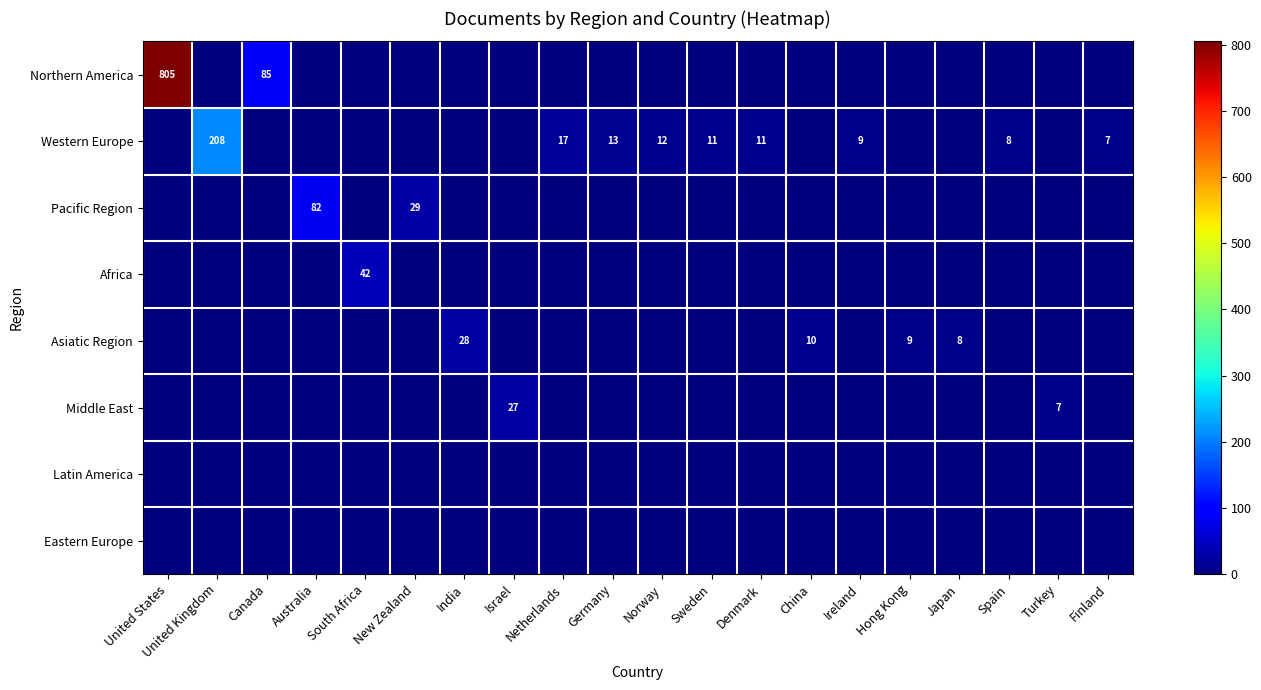

Which has a higher value, Israel or Ireland?

Israel